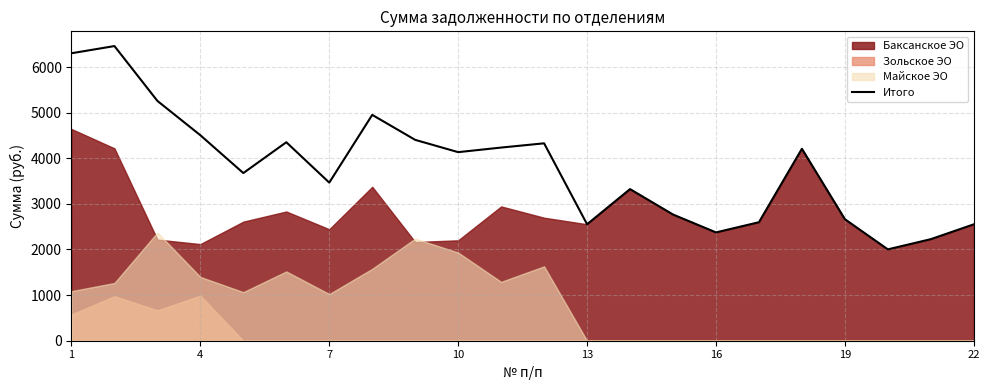

What is the highest value of the Итого series?

6460.0